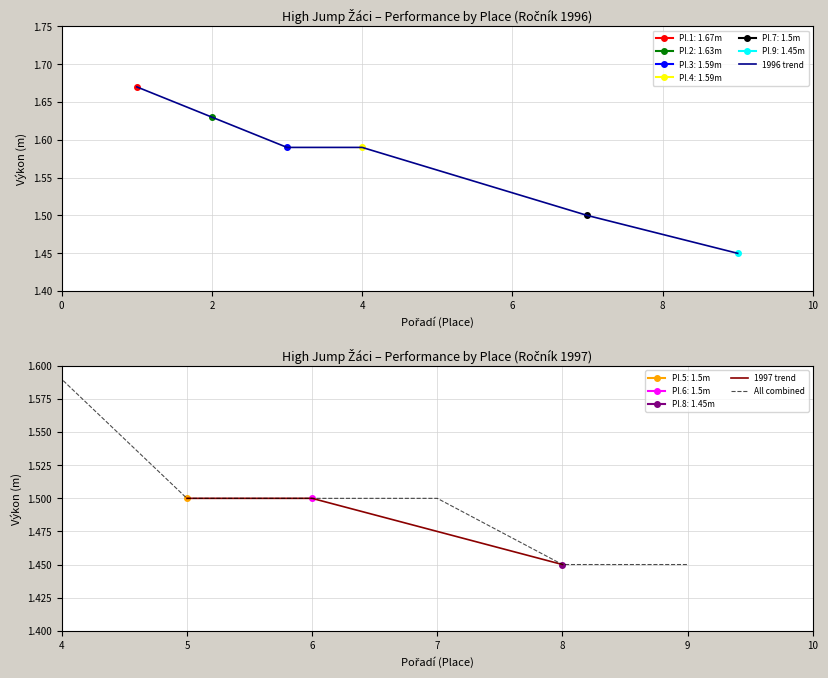

How many data points does each series have?

6